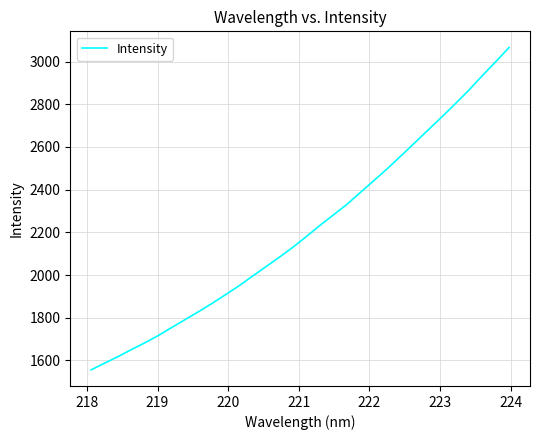

What is the sum of all values?

70817.1